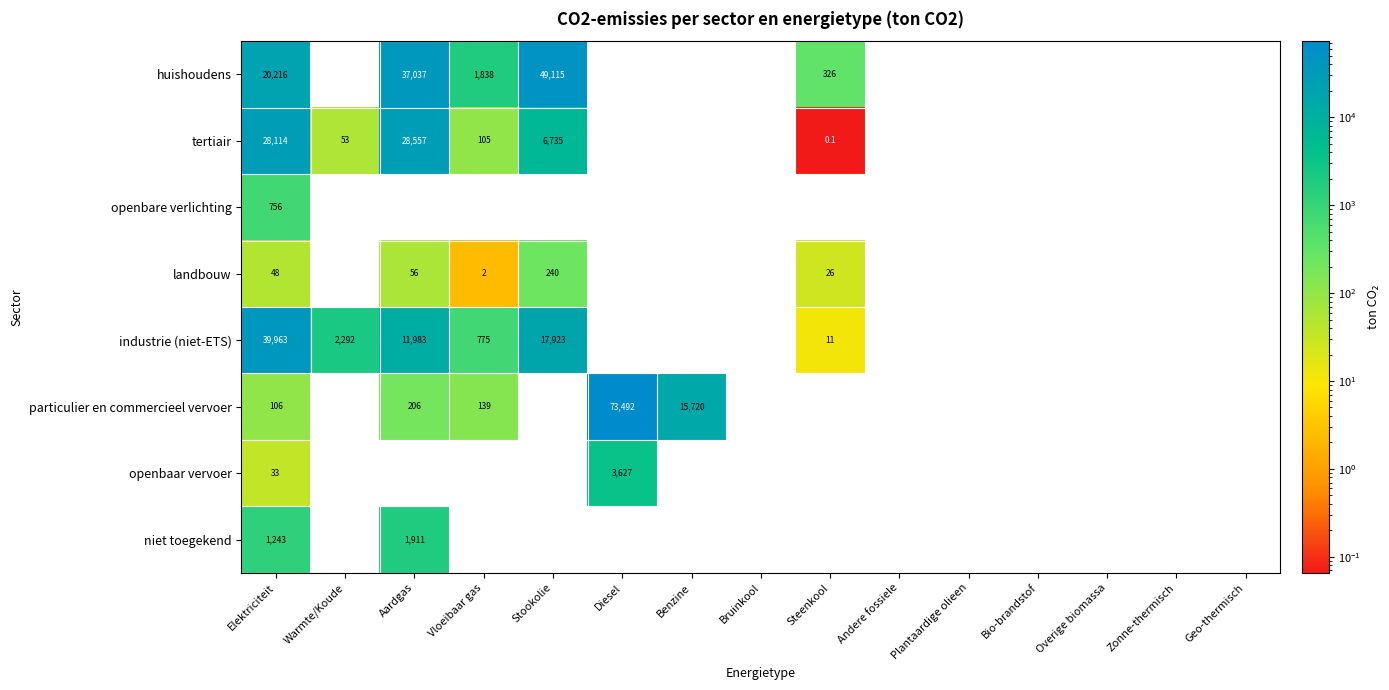

The industrie (niet-ETS) series shows 227.2 at Vloeibaar gas. True or false?

False